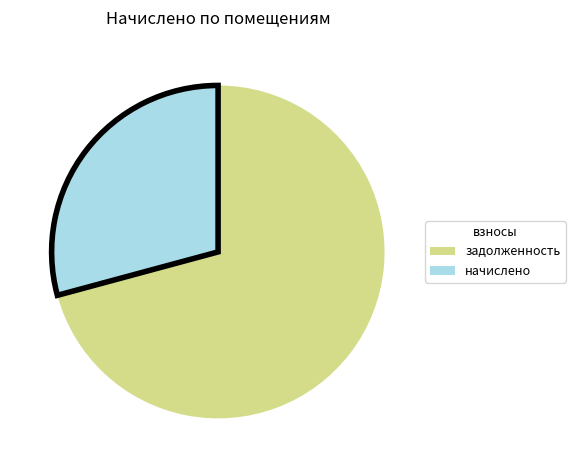

How many segments does this pie chart have?

2